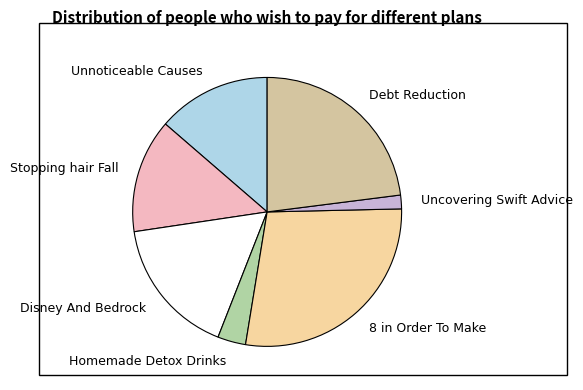

The Stopping hair Fall slice represents 19% of the pie. True or false?

False